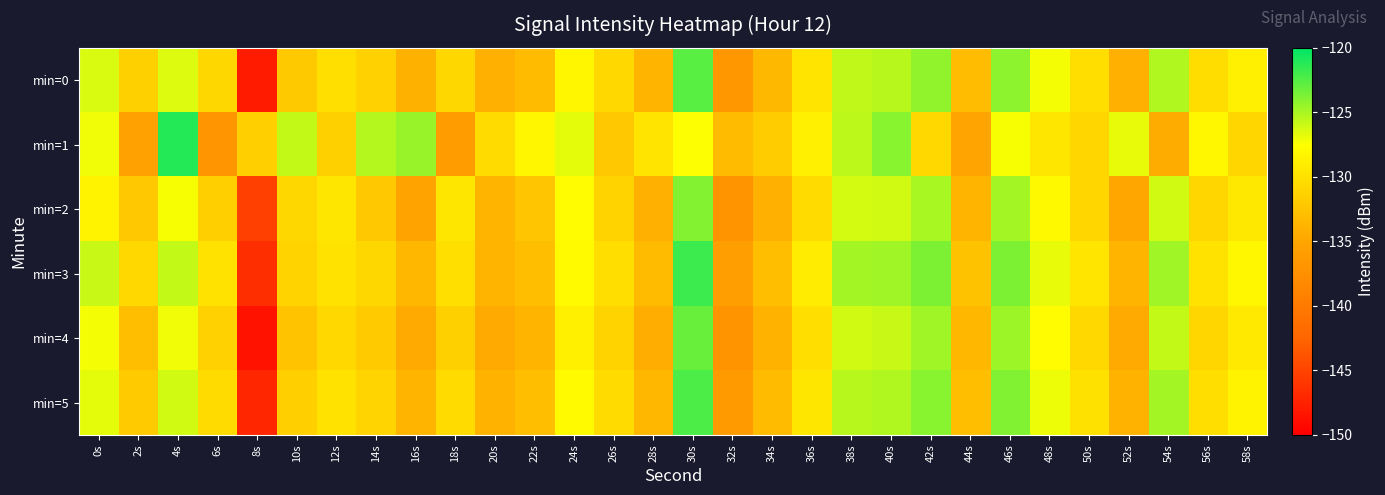

How many categories are shown in the chart?

30